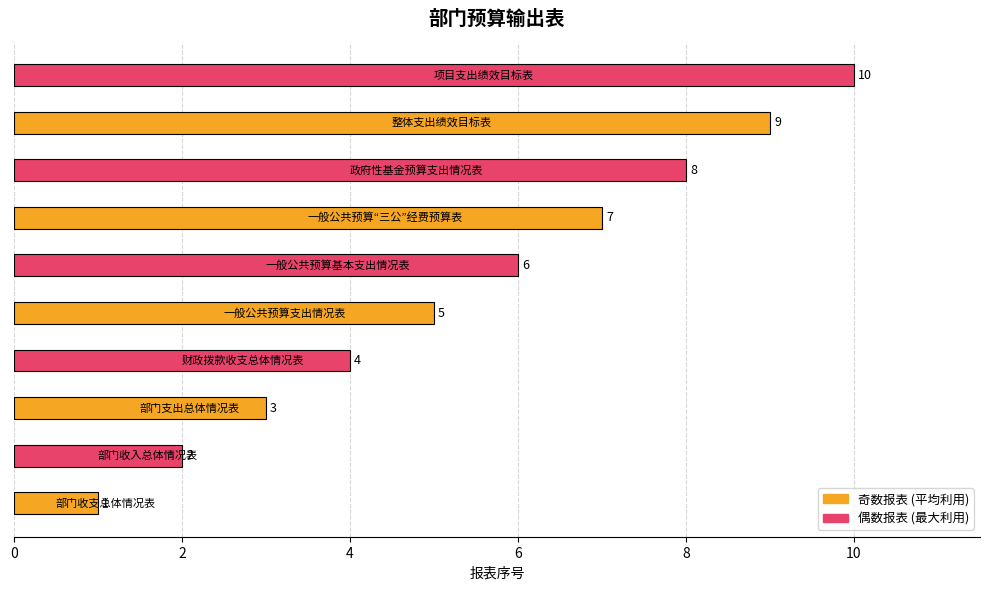

What is the average value?

6